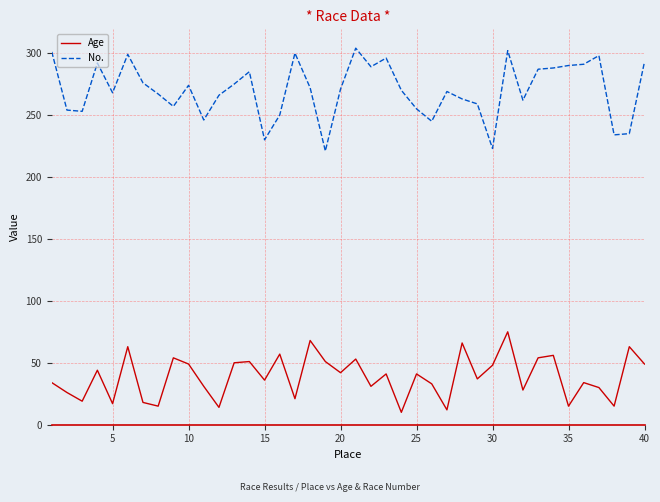

Which series has the largest range (max minus min)?

No.